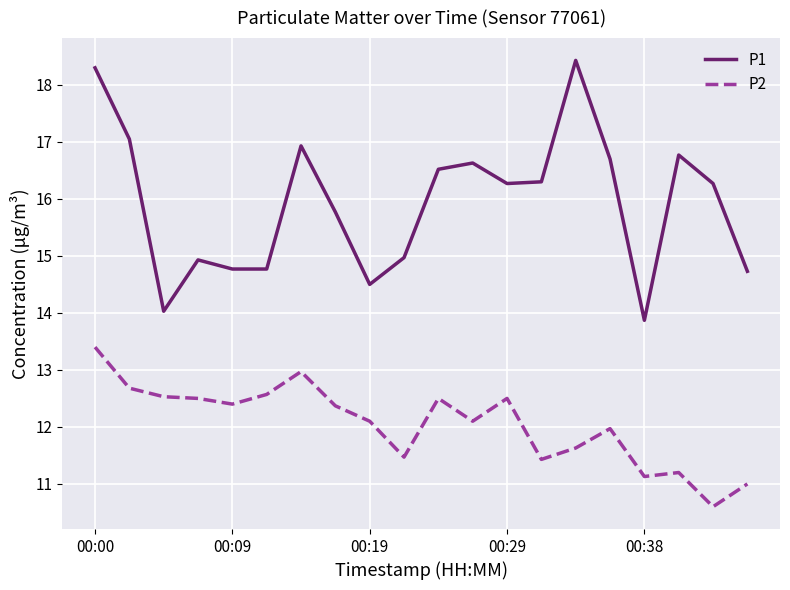

Reading right to left, extract all data points from this chart.

P1: 14.7	16.3	16.8	13.9	16.7	18.4	16.3	16.3	16.6	16.5	15.0	14.5	15.8	16.9	14.8	14.8	14.9	14.0	17.1	18.3
P2: 11.0	10.6	11.2	11.1	12.0	11.6	11.4	12.5	12.1	12.5	11.5	12.1	12.4	13.0	12.6	12.4	12.5	12.5	12.7	13.4